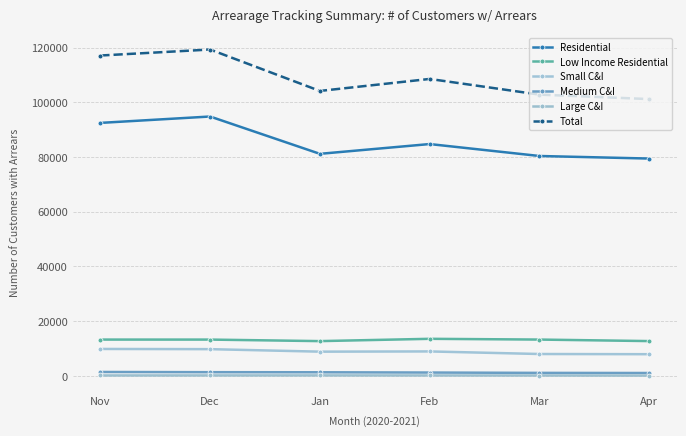

Which series changed the most between Dec and Mar?

Total